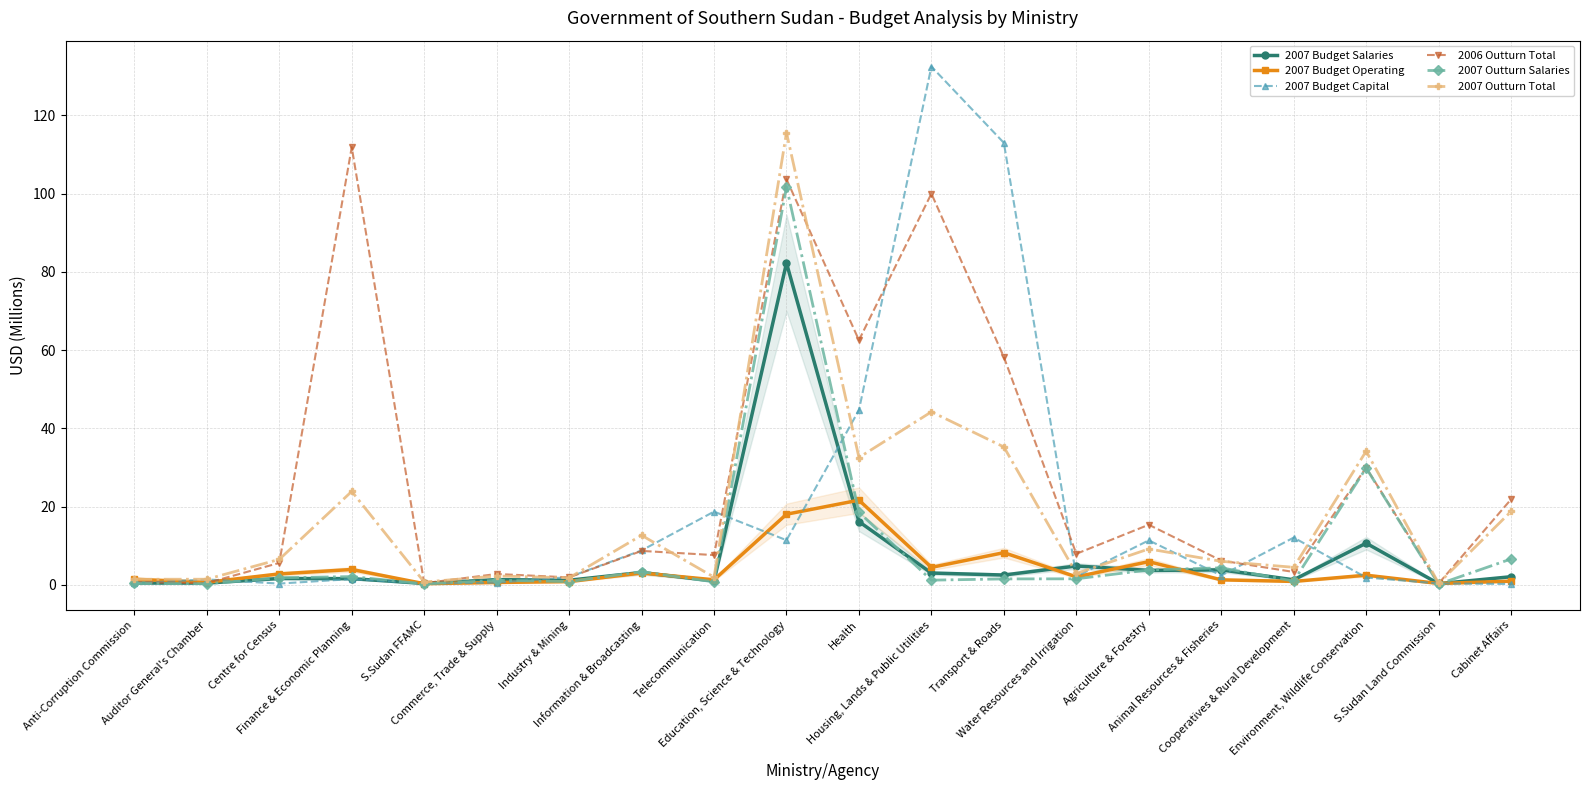

What is the value of the 2007 Budget Capital point at the 14th from the left?

2.1